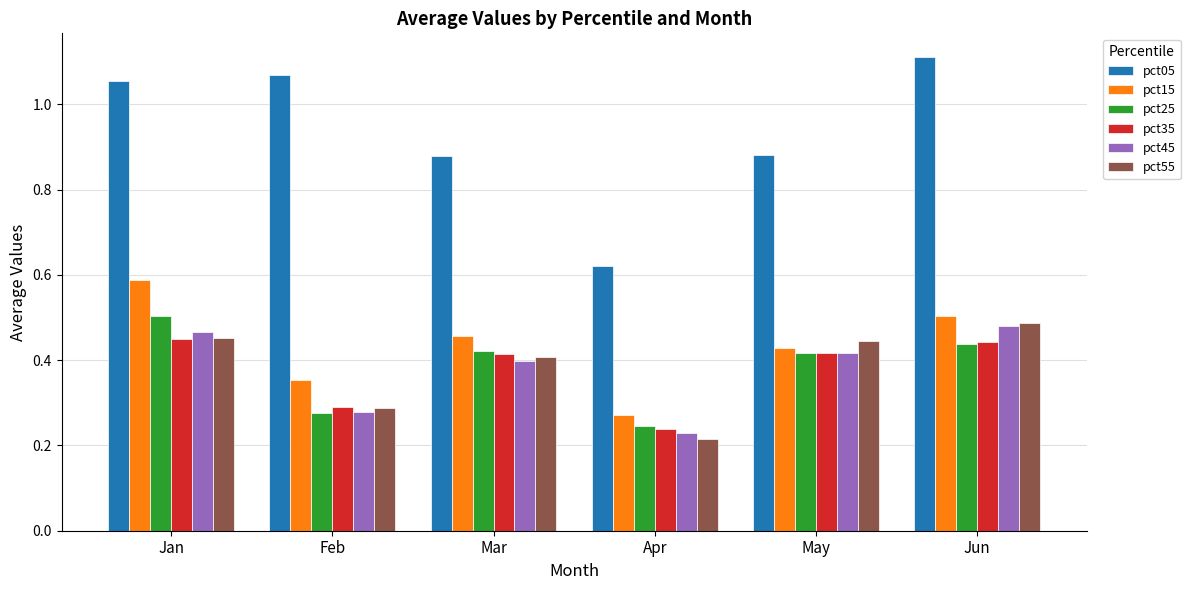

Which series has the largest total across all categories?

pct05